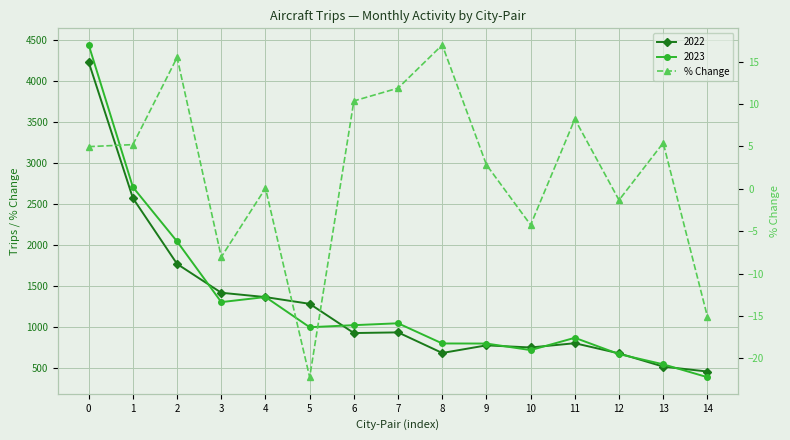

Between 2 and 7, which is larger?

2